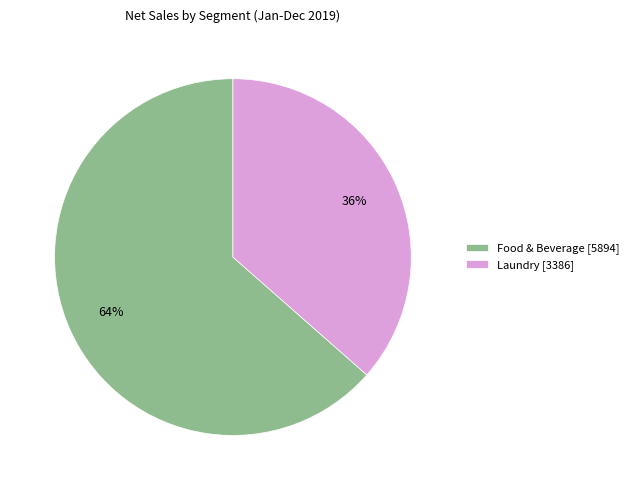

To the nearest percent, what percentage of the pie is Laundry?

36%